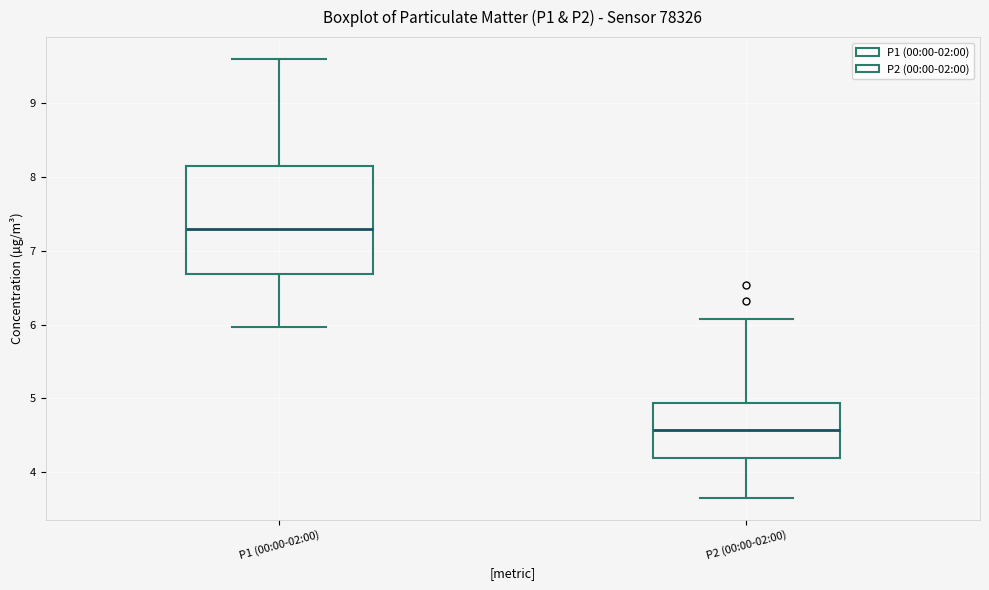

Which box's median line is the highest?

P1 (00:00-02:00)